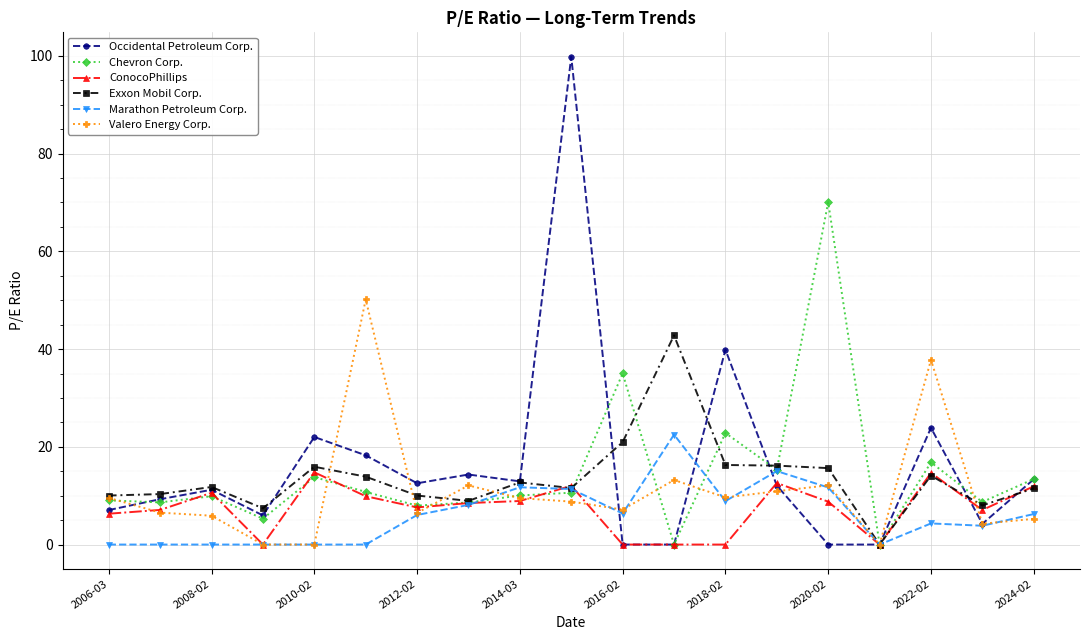

True or false: Chevron Corp. has more than 2 points higher than both neighbors.

True